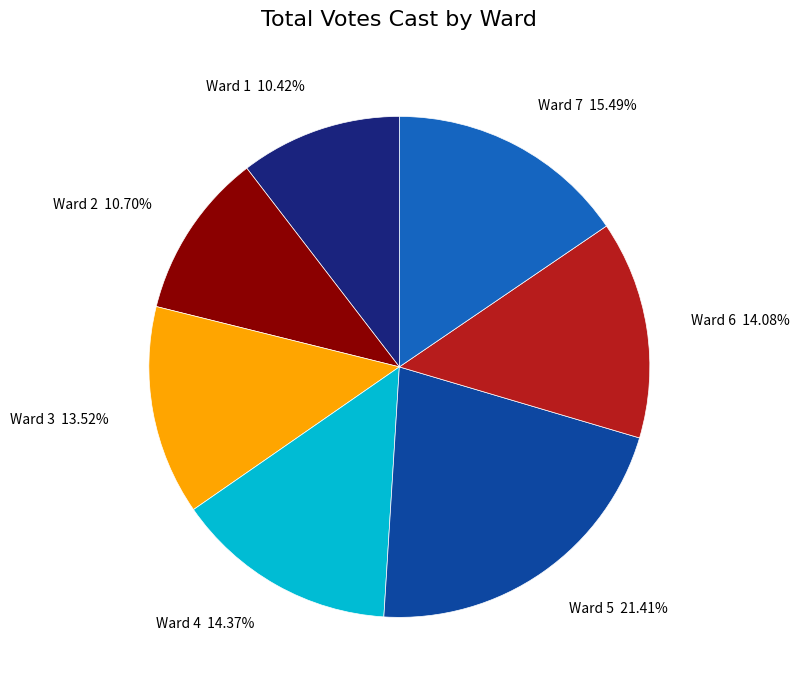

What is the largest slice in the pie chart?

Ward 5